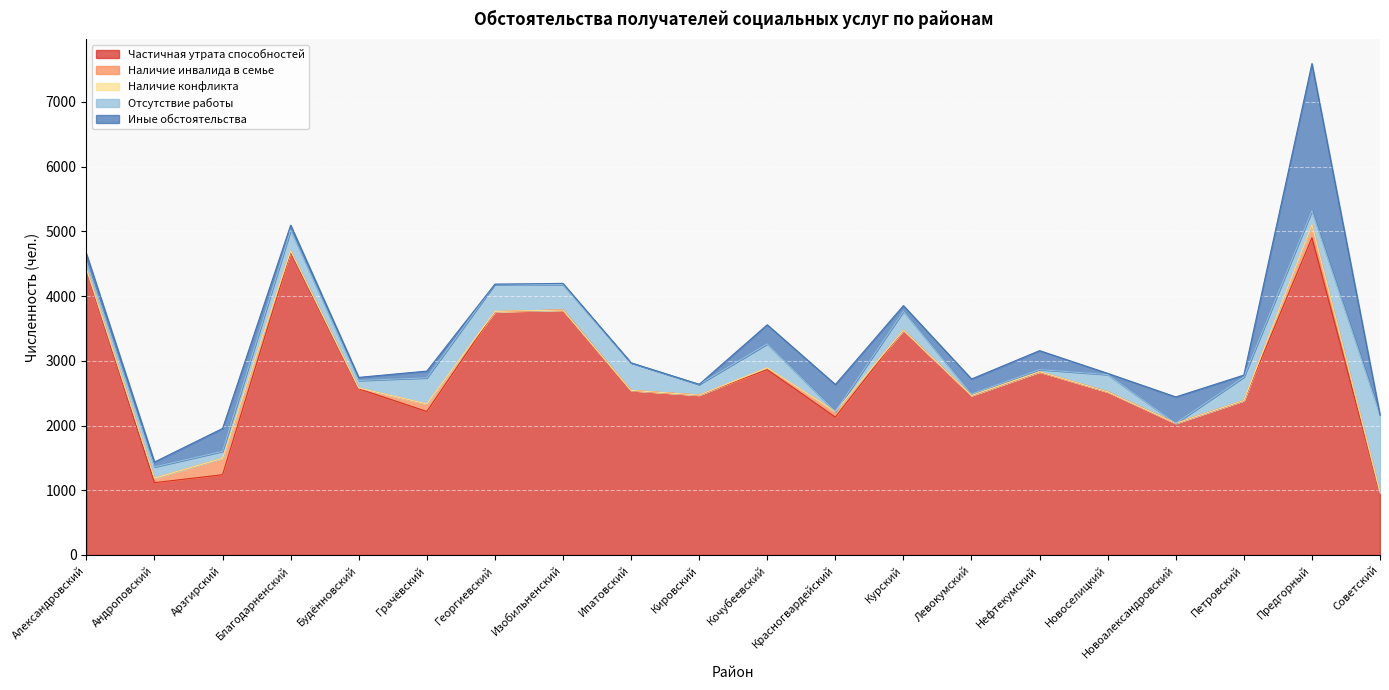

What is the difference between the maximum and minimum values in the Наличие инвалида в семье series?

255